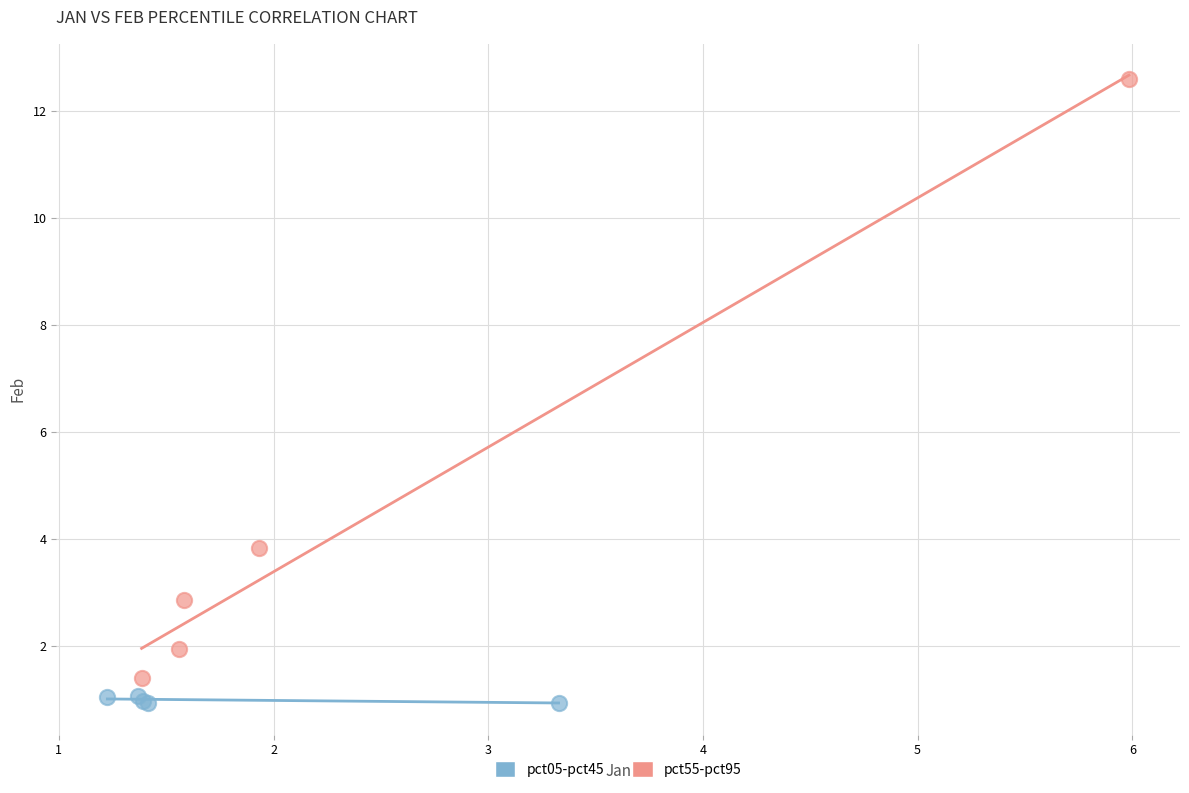

Which series contains the highest Y value?

pct55-pct95